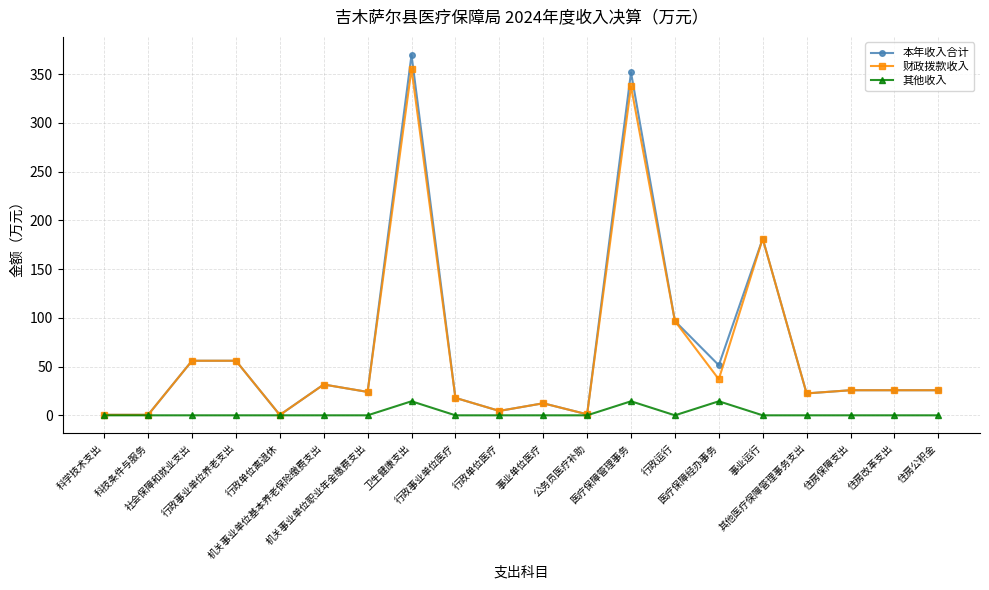

How many data points does each series have?

20